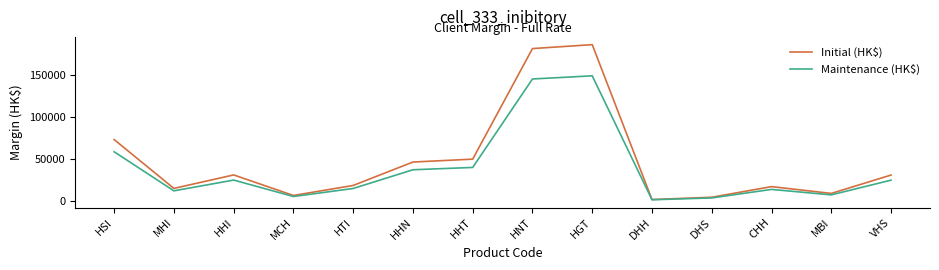

Which label corresponds to the largest value in the chart?

HGT